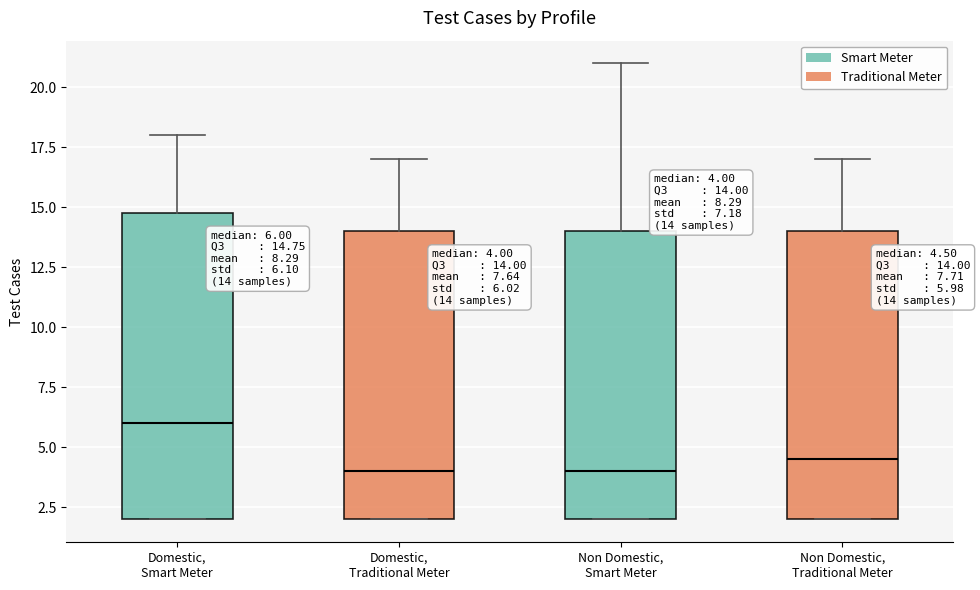

Comparing the boxes themselves (not the whiskers), which one is the tallest?

Domestic, Smart Meter